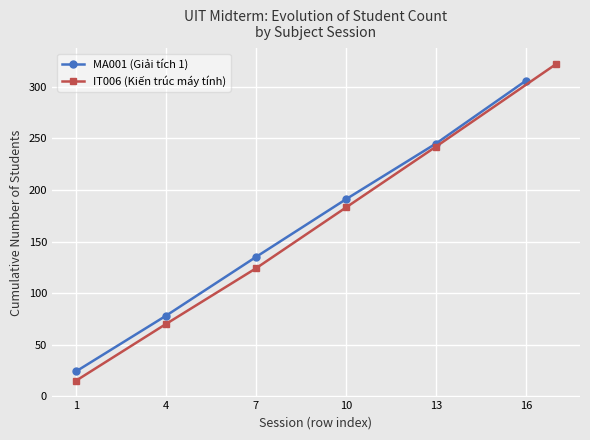

What is the minimum value for IT006 (Kiến trúc máy tính)?

15